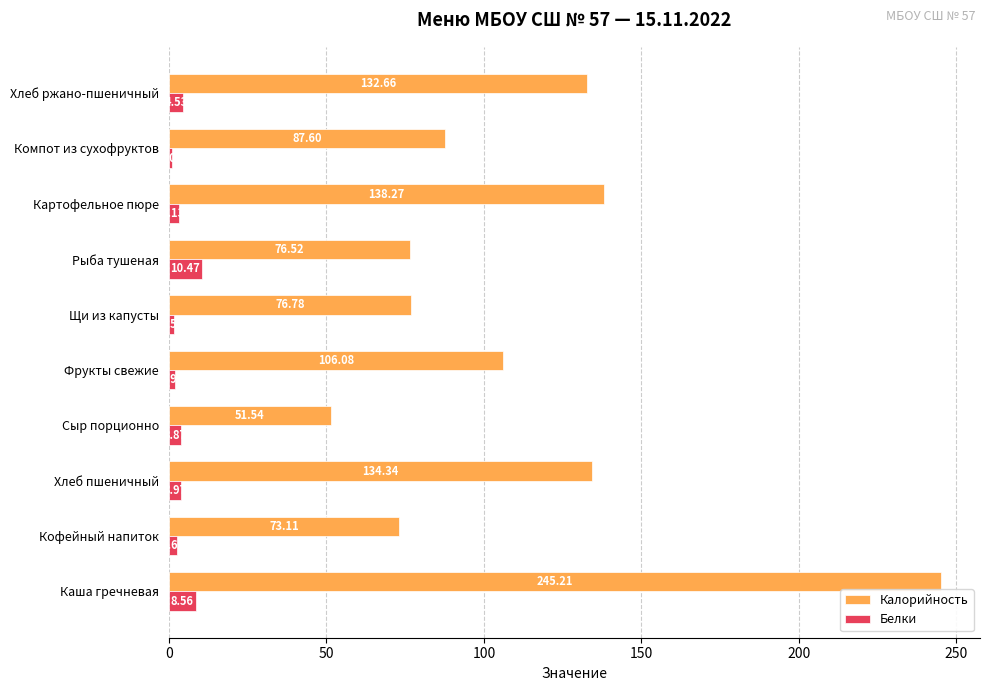

At which category is the sum across all series the highest?

Каша гречневая